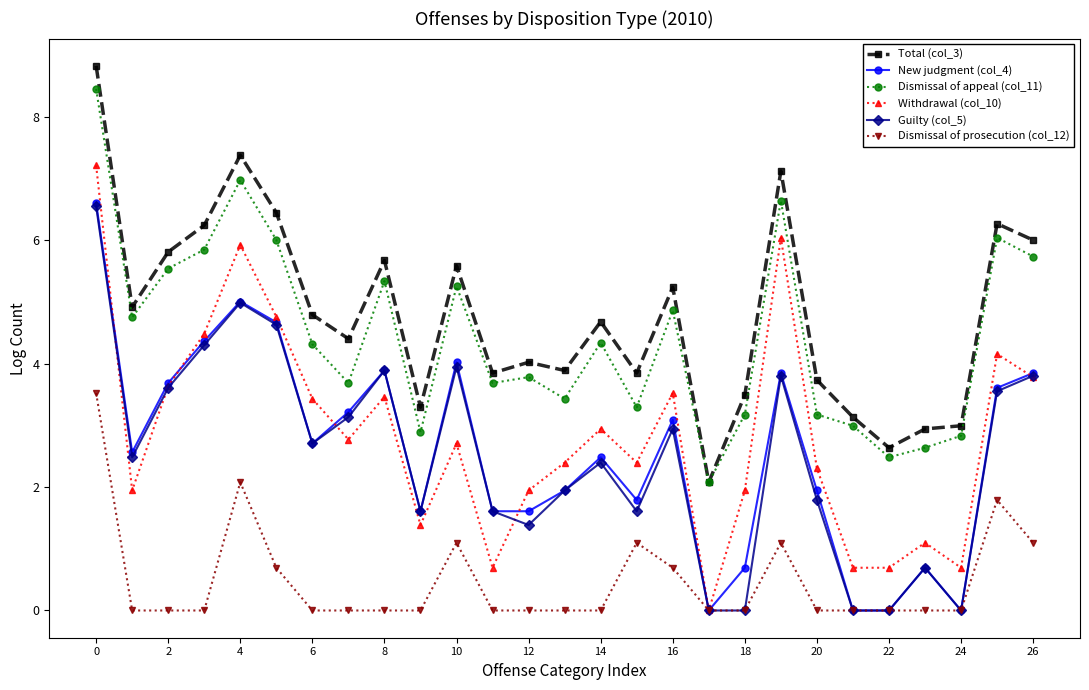

What is the value of the Dismissal of appeal (col_11) point at the 1st from the left?

8.5